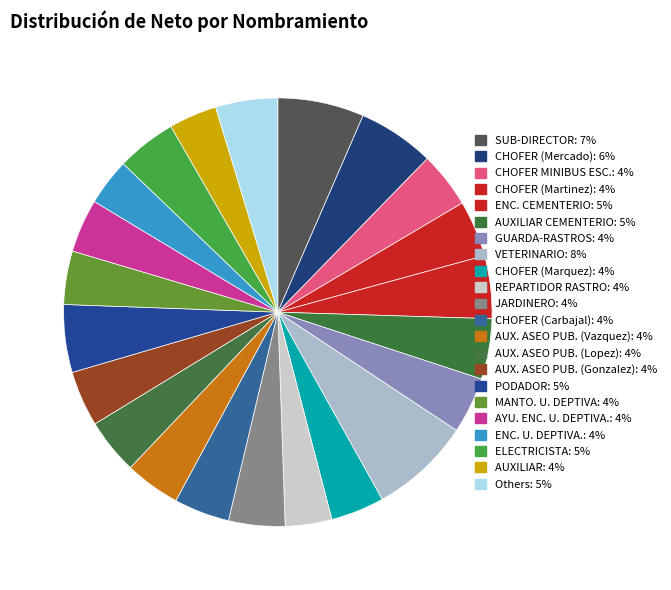

What is the largest slice in the pie chart?

VETERINARIO